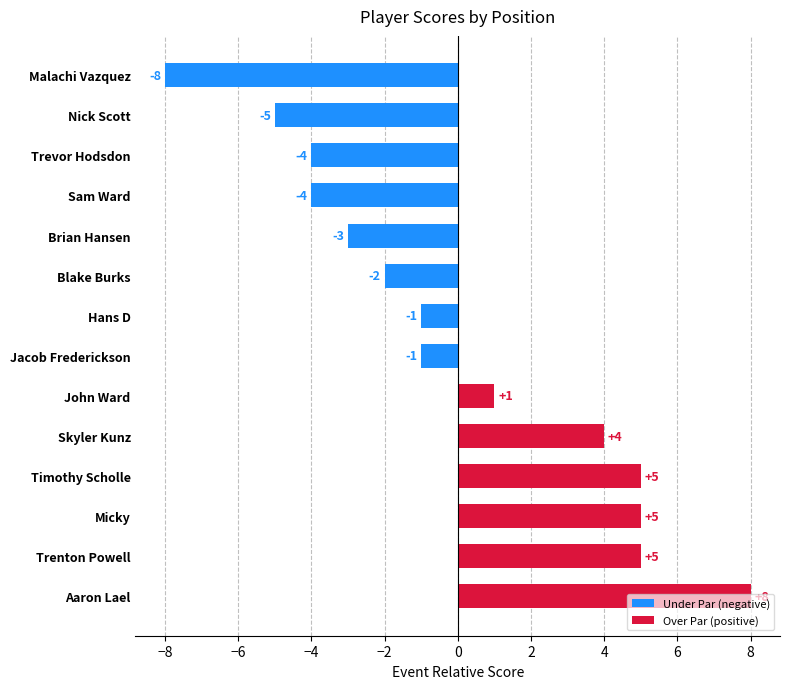

What is the greatest value displayed?

8